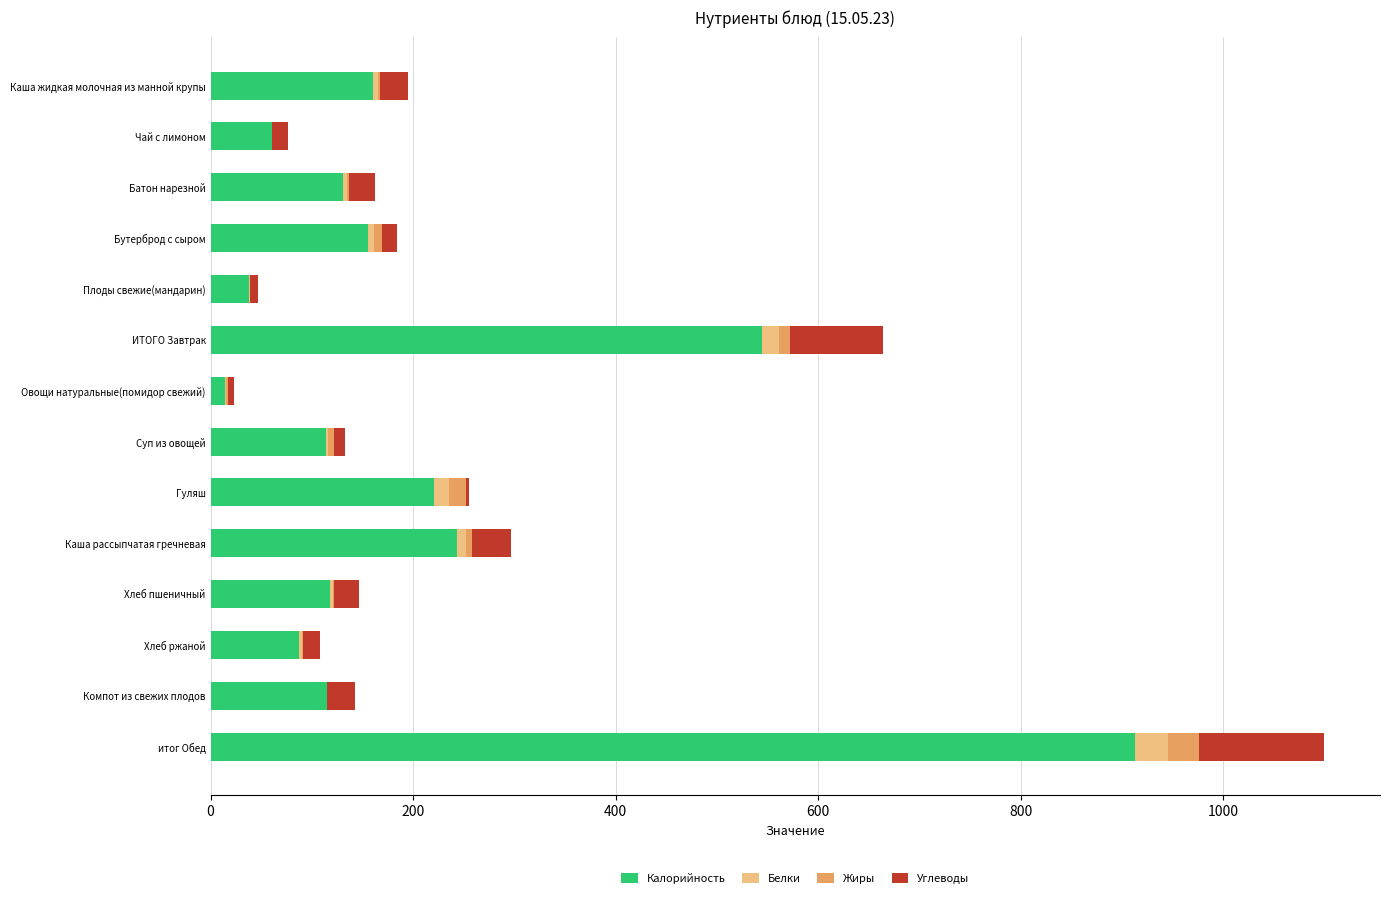

True or false: Калорийность has a value of 38.0 at Плоды свежие(мандарин).

True